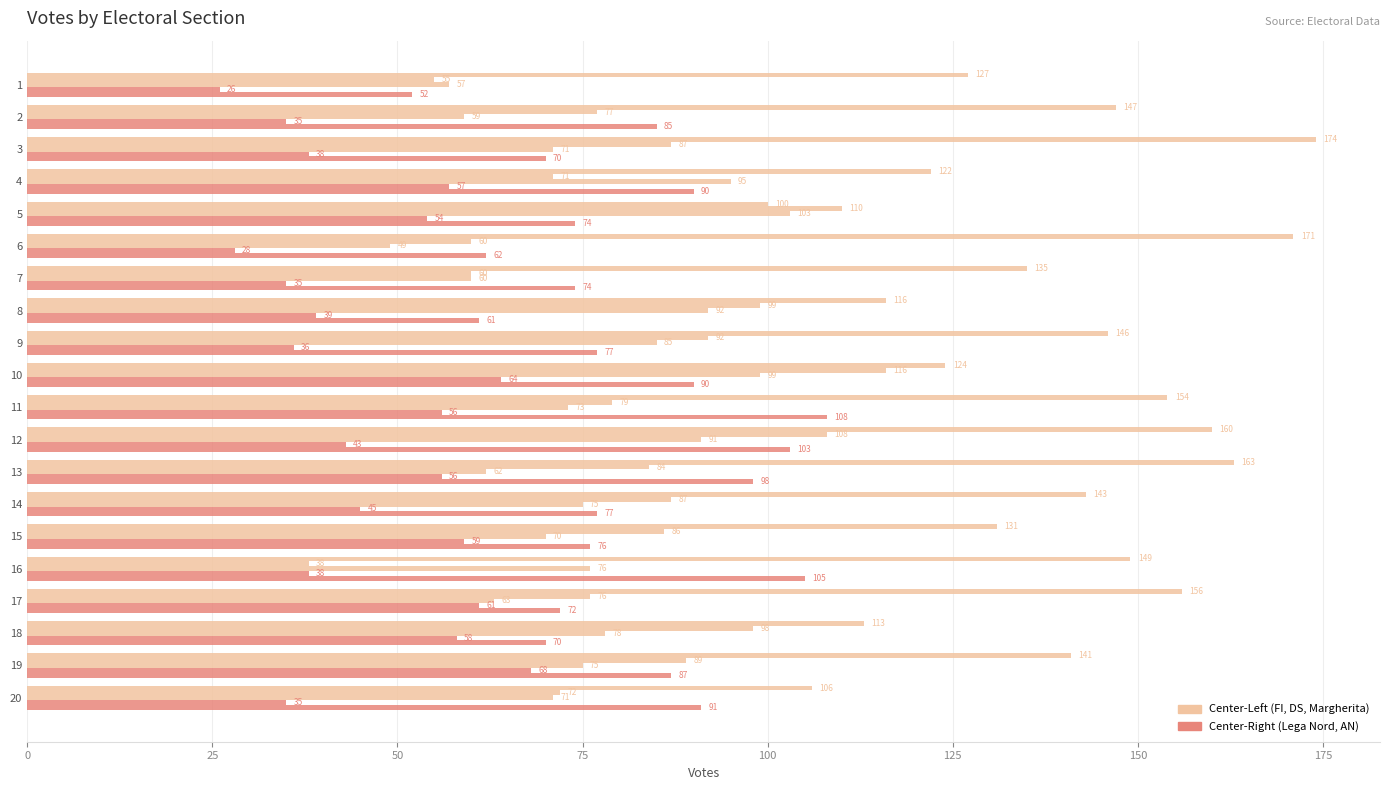

How many distinct data groups are displayed?

5